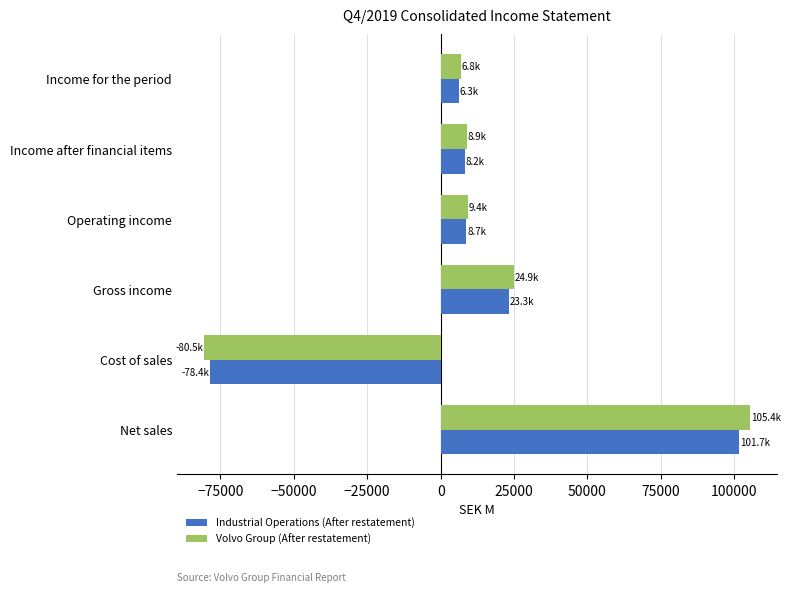

The value of Volvo Group (After restatement) at Cost of sales is -80500.6. True or false?

True